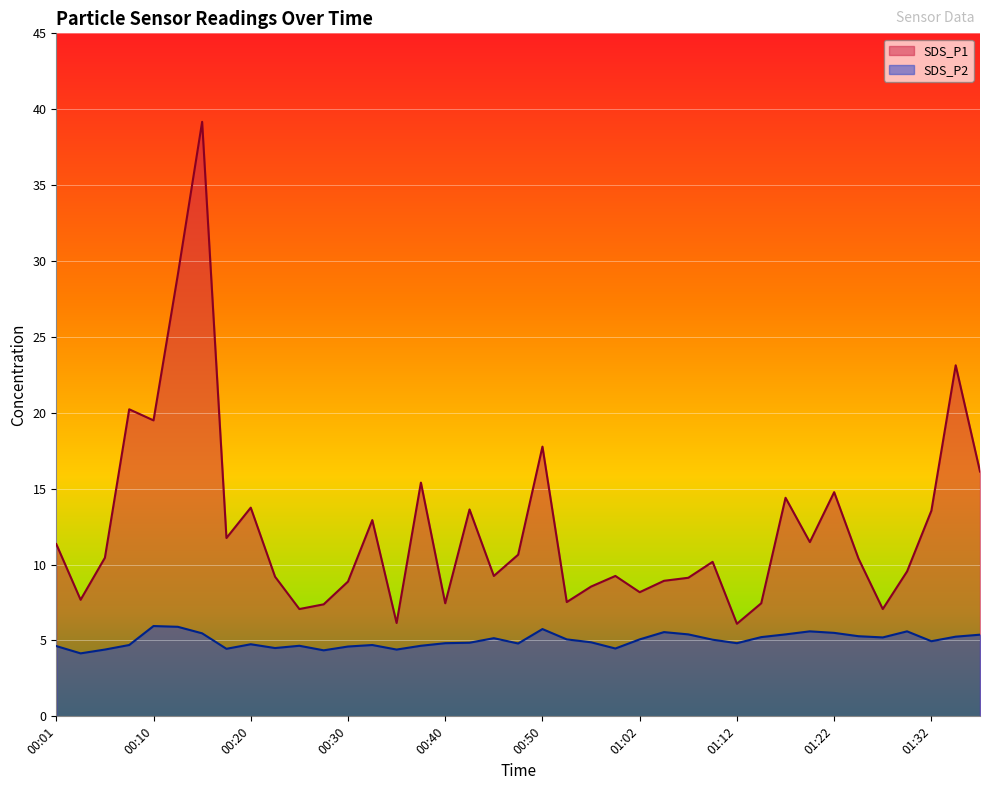

The SDS_P2 series shows 5.4 at 00:03. True or false?

False